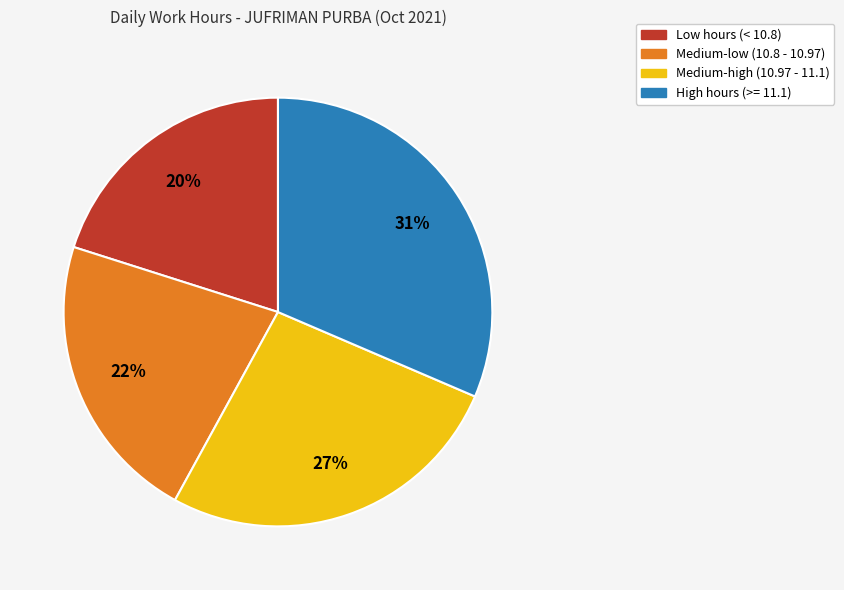

To the nearest percent, what is the difference between the largest and smallest slice percentages?

11%